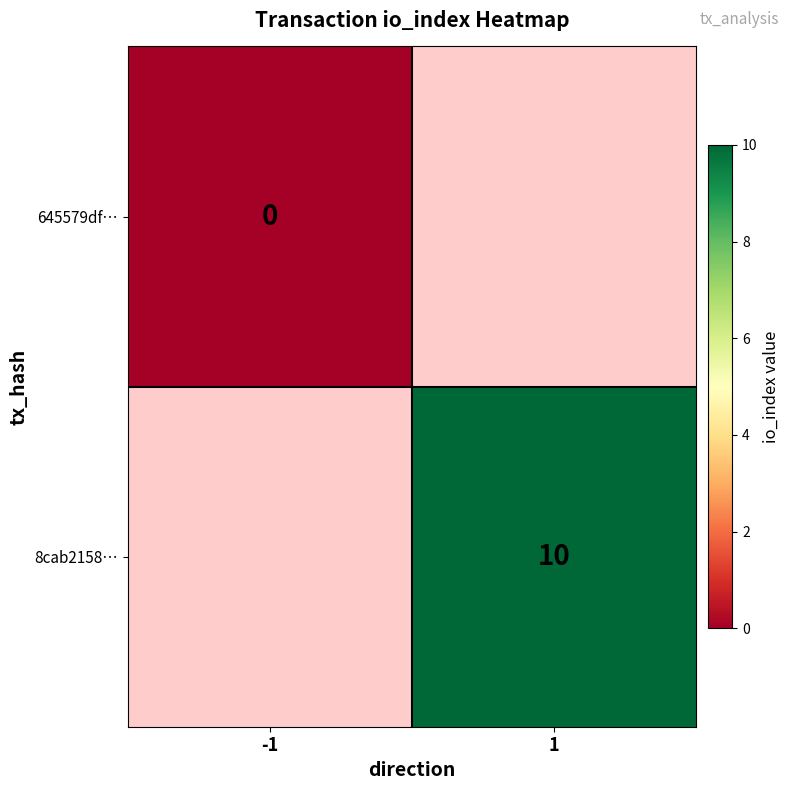

The 8cab2158… series shows 5 at 1. True or false?

False